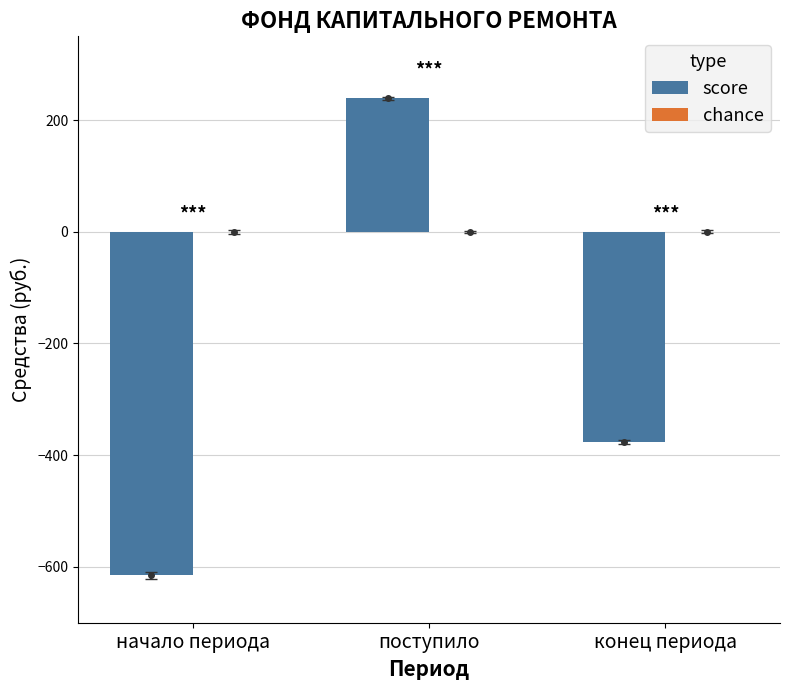

Where is the data nearest to the value -187?

конец периода